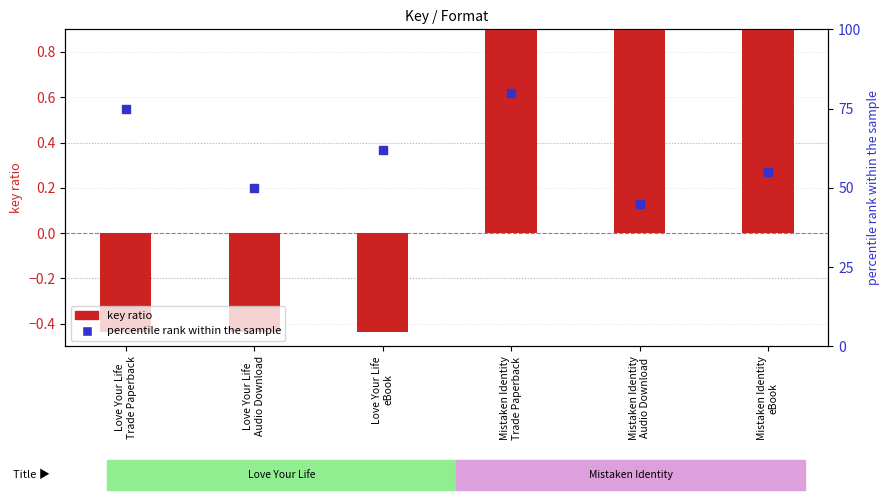

Which series has the largest total across all categories?

percentile rank